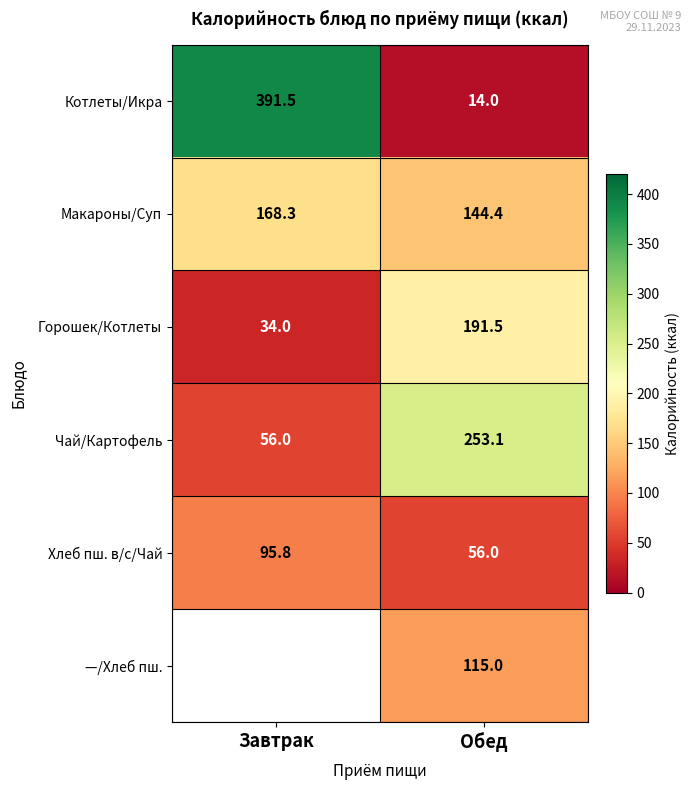

Is it true that —/Хлеб пш. equals 189.8 at Обед?

False